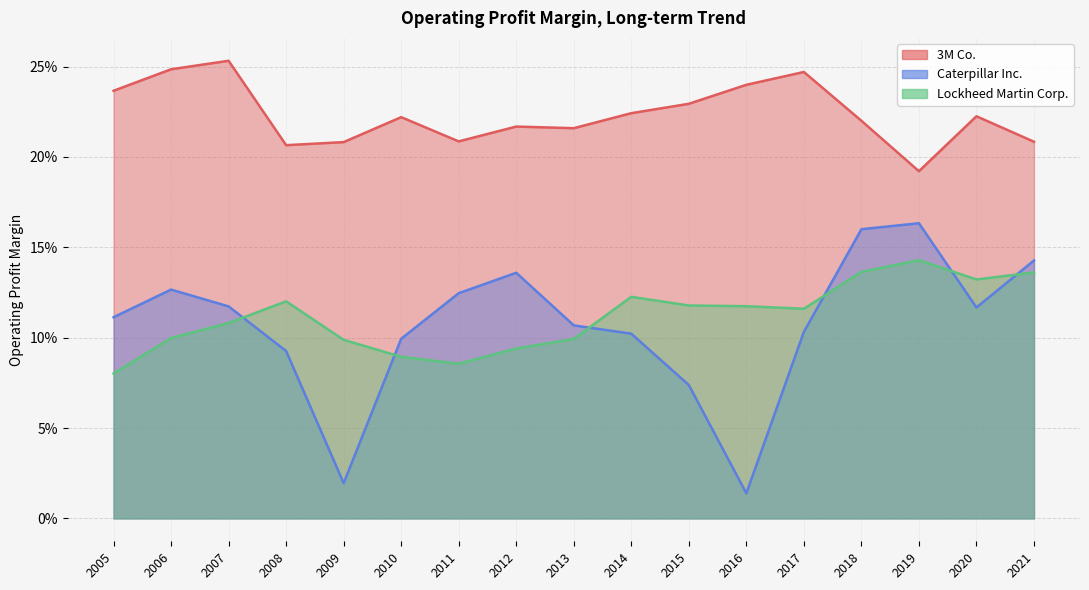

True or false: Caterpillar Inc. has more than 2 interior local peaks.

True